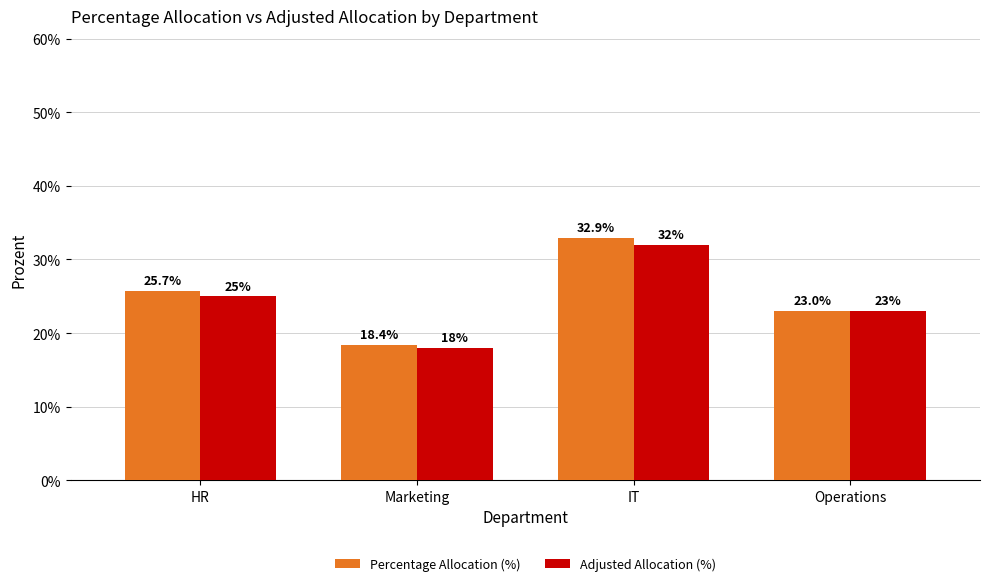

What is the difference between the Percentage Allocation (%) values at Marketing and Operations?

4.6